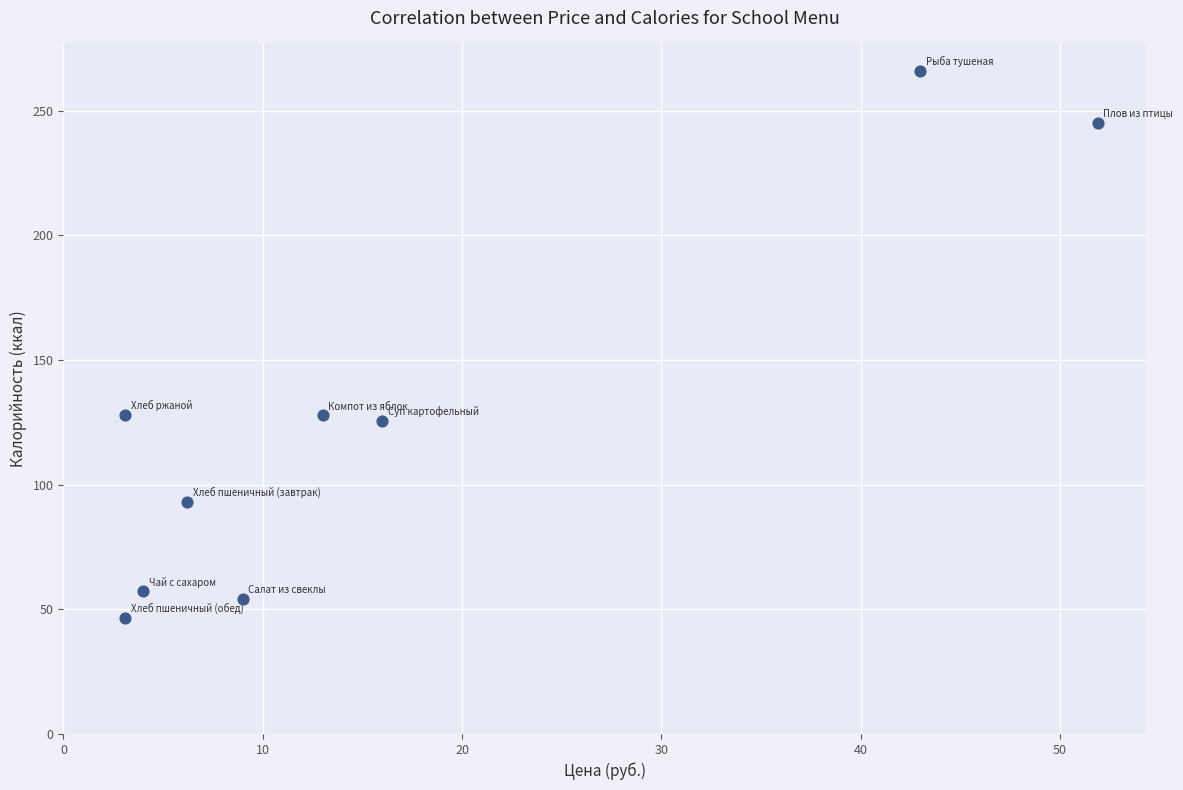

What is the average X value?

16.6